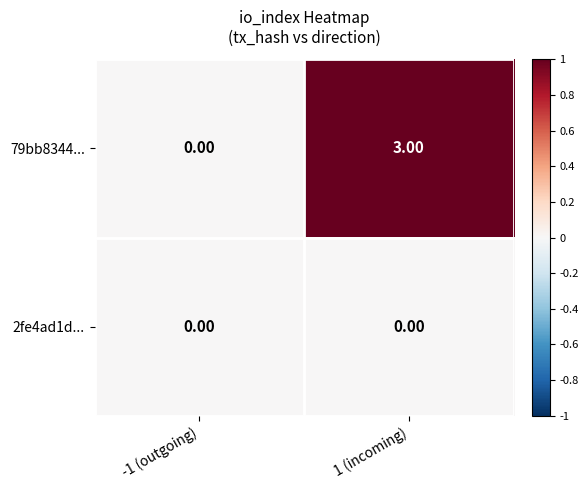

Which series changed the most between -1 (outgoing) and 1 (incoming)?

79bb8344...